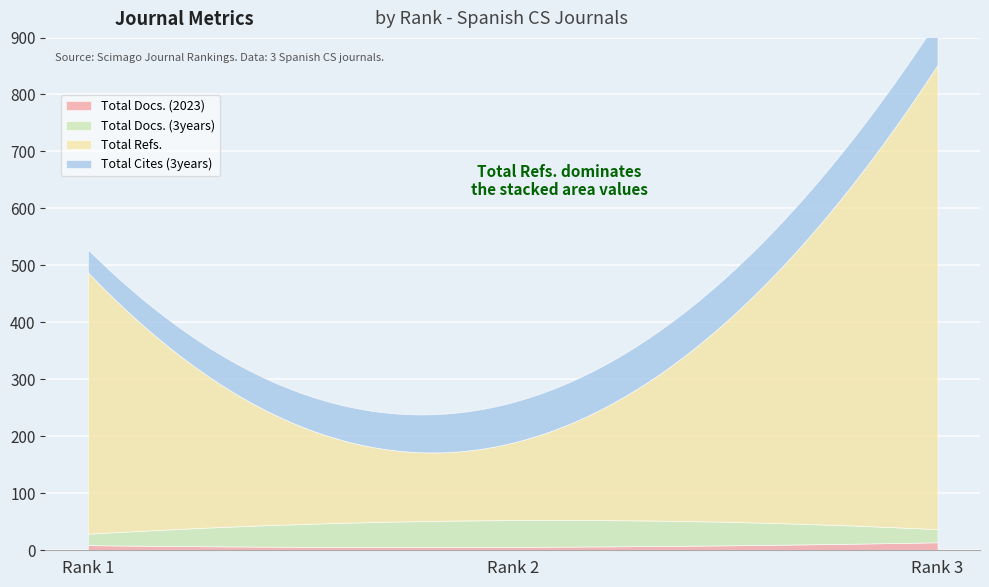

Count the number of categories in the chart.

3